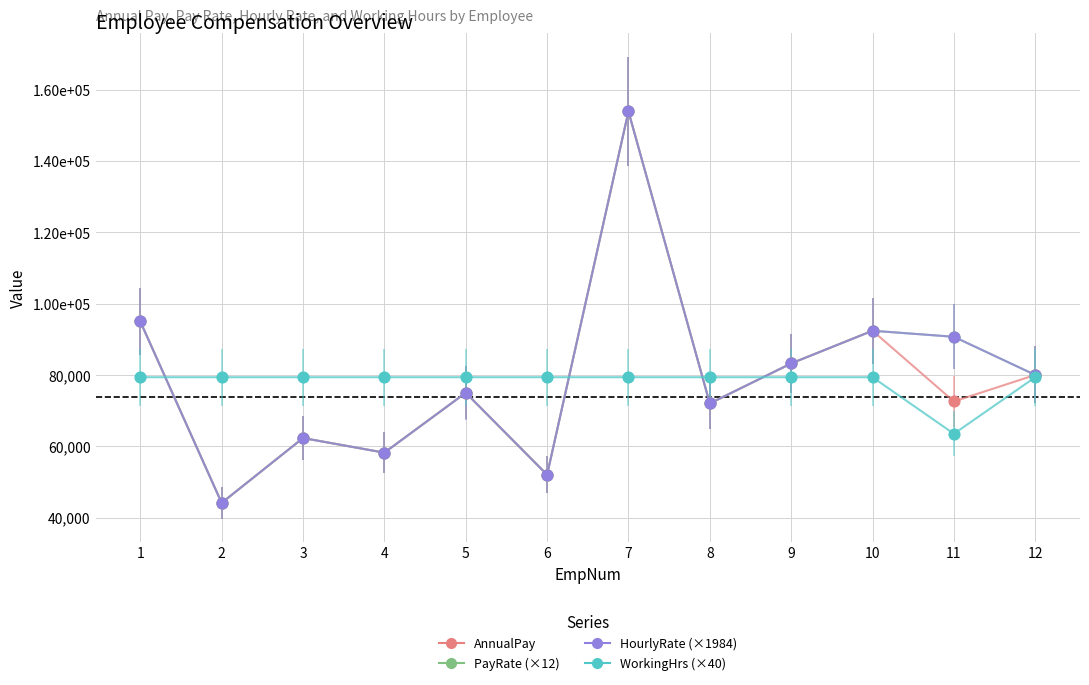

Is this an area chart (filled region under the line)?

No